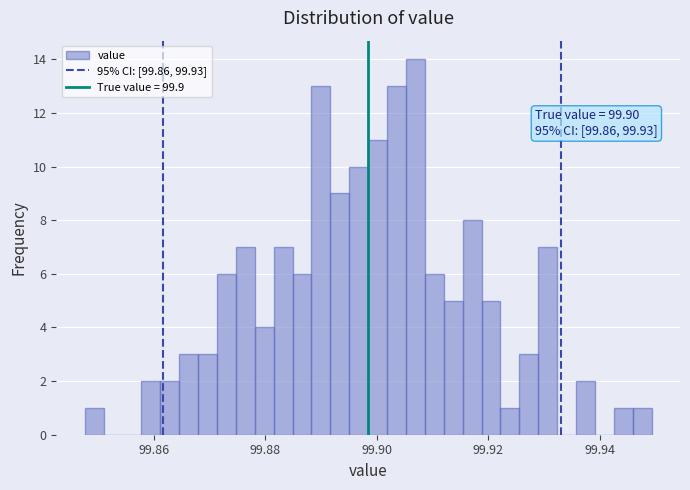

Around what value on the x-axis is the tallest bar? Give the approximate position of its centre, as read against the axis.

99.906